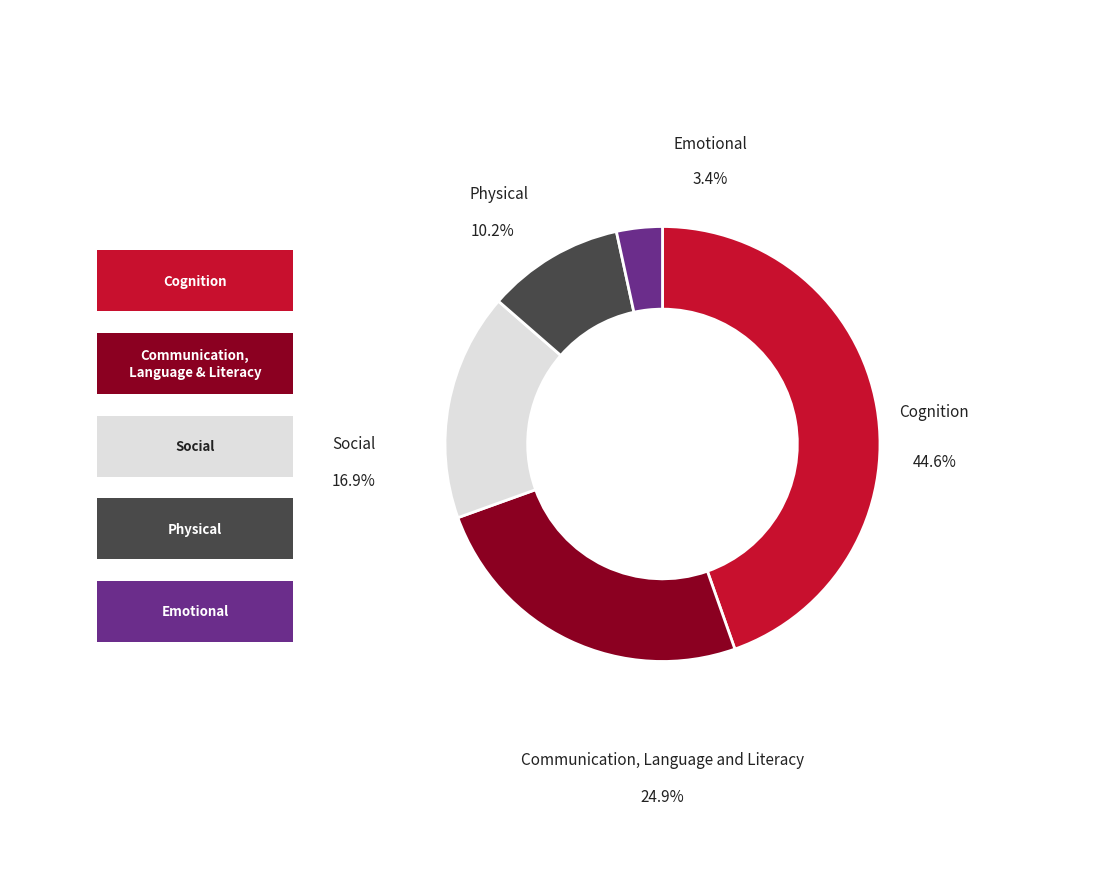

Does 11 account for over 50% of the chart?

No